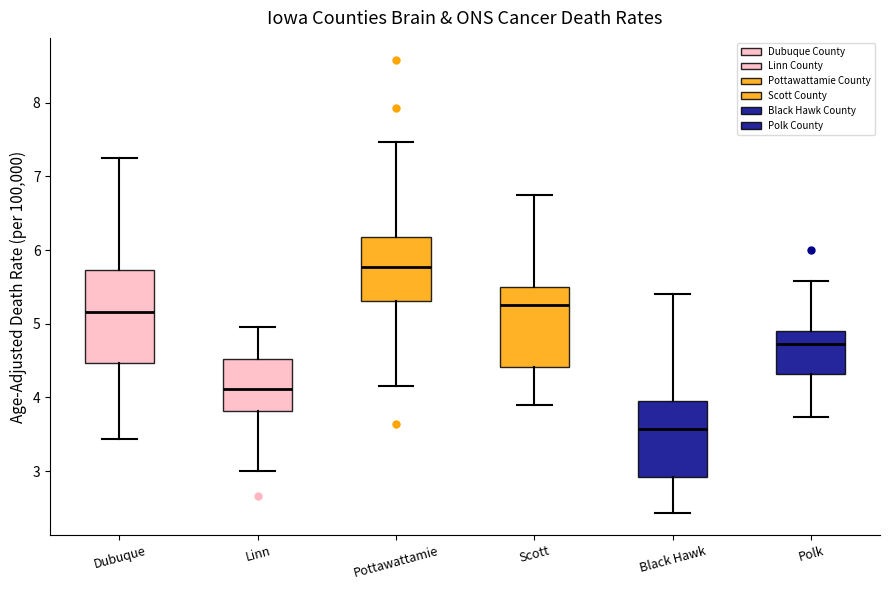

Reading left to right, read every box against the y-axis: the position of its median line, the range the box covers, and the ends of its whiskers. The values are not printed on the chart, so give them approximately, as read against the axis.

Dubuque: median 5.2, box 4.5 to 5.7, whiskers 3.4 to 7.3
Linn: median 4.1, box 3.8 to 4.5, whiskers 3.0 to 5.0
Pottawattamie: median 5.8, box 5.3 to 6.2, whiskers 4.2 to 7.5
Scott: median 5.3, box 4.4 to 5.5, whiskers 3.9 to 6.7
Black Hawk: median 3.6, box 2.9 to 4.0, whiskers 2.4 to 5.4
Polk: median 4.7, box 4.3 to 4.9, whiskers 3.7 to 5.6